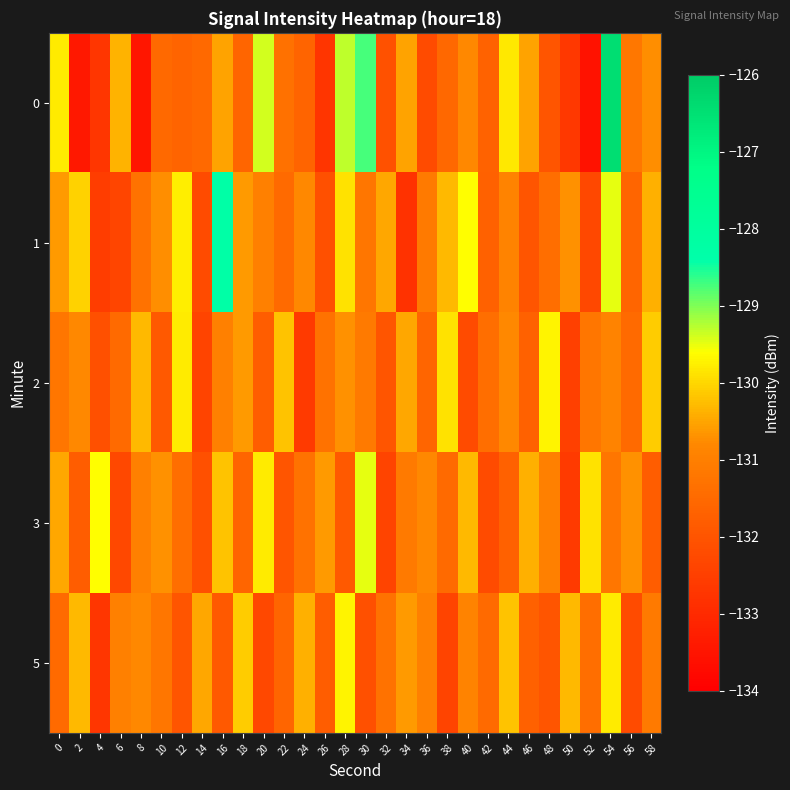

Reading left to right, transcribe all the data shown in this chart.

0: 0=-129.8	2=-133.4	4=-132.7	6=-130.3	8=-133.4	10=-131.5	12=-131.7	14=-131.5	16=-130.5	18=-131.6	20=-129.4	22=-131.3	24=-131.6	26=-132.7	28=-129.3	30=-128.7	32=-132.1	34=-130.5	36=-132.2	38=-131.6	40=-130.8	42=-131.7	44=-129.8	46=-130.5	48=-132.0	50=-132.7	52=-133.5	54=-126.5	56=-131.2	58=-130.7
1: 0=-130.6	2=-130.1	4=-132.5	6=-132.4	8=-131.3	10=-130.7	12=-129.8	14=-132.2	16=-128.3	18=-130.6	20=-131.0	22=-131.5	24=-130.8	26=-132.1	28=-129.9	30=-131.2	32=-130.5	34=-132.8	36=-131.1	38=-130.3	40=-129.6	42=-131.7	44=-130.9	46=-132.0	48=-131.4	50=-130.7	52=-132.3	54=-129.5	56=-131.6	58=-130.4
2: 0=-131.2	2=-130.8	4=-132.1	6=-131.5	8=-130.3	10=-131.9	12=-129.8	14=-132.4	16=-131.0	18=-130.6	20=-131.8	22=-130.2	24=-132.6	26=-131.3	28=-130.7	30=-131.1	32=-132.0	34=-130.5	36=-131.6	38=-129.9	40=-132.2	42=-131.4	44=-130.8	46=-131.7	48=-129.7	50=-132.5	52=-131.2	54=-130.9	56=-131.5	58=-130.1
3: 0=-130.5	2=-131.8	4=-129.6	6=-132.3	8=-131.0	10=-130.7	12=-131.4	14=-132.1	16=-130.2	18=-131.6	20=-129.8	22=-132.0	24=-131.3	26=-130.6	28=-131.9	30=-129.5	32=-132.4	34=-131.1	36=-130.8	38=-131.5	40=-130.3	42=-132.2	44=-131.7	46=-130.4	48=-131.0	50=-132.6	52=-129.9	54=-131.2	56=-130.7	58=-131.8
5: 0=-131.5	2=-130.3	4=-132.7	6=-131.0	8=-130.8	10=-131.2	12=-132.0	14=-130.5	16=-131.9	18=-130.1	20=-132.3	22=-131.6	24=-130.4	26=-131.8	28=-129.7	30=-132.1	32=-131.3	34=-130.6	36=-131.0	38=-132.4	40=-130.9	42=-131.5	44=-130.2	46=-131.7	48=-132.0	50=-130.3	52=-131.4	54=-129.8	56=-132.2	58=-131.1